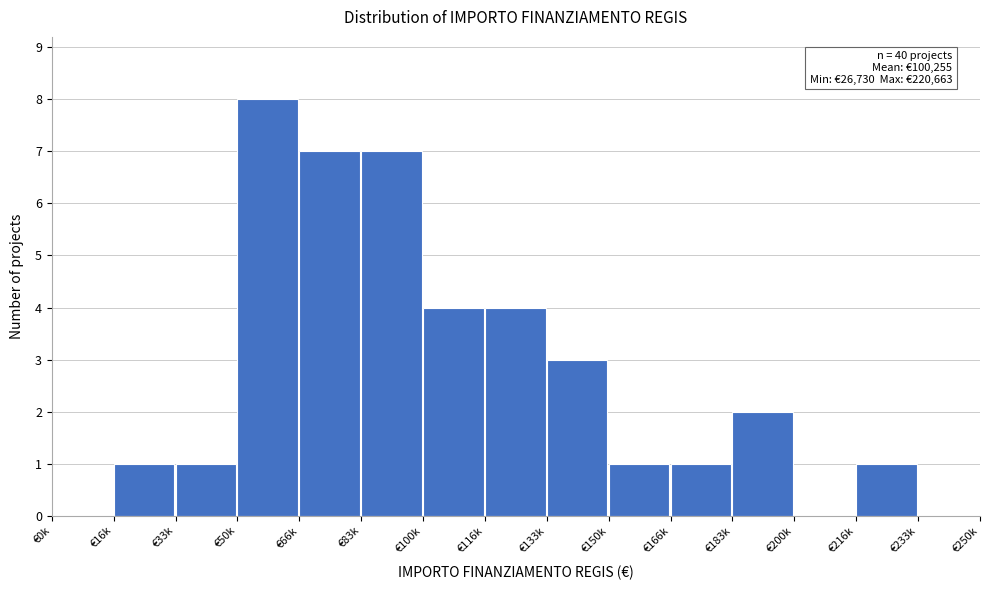

Reading left to right, list all the values displayed in this chart.

€0k=0	€16k=1	€33k=1	€50k=8	€66k=7	€83k=7	€100k=4	€116k=4	€133k=3	€150k=1	€166k=1	€183k=2	€200k=0	€216k=1	€233k=0